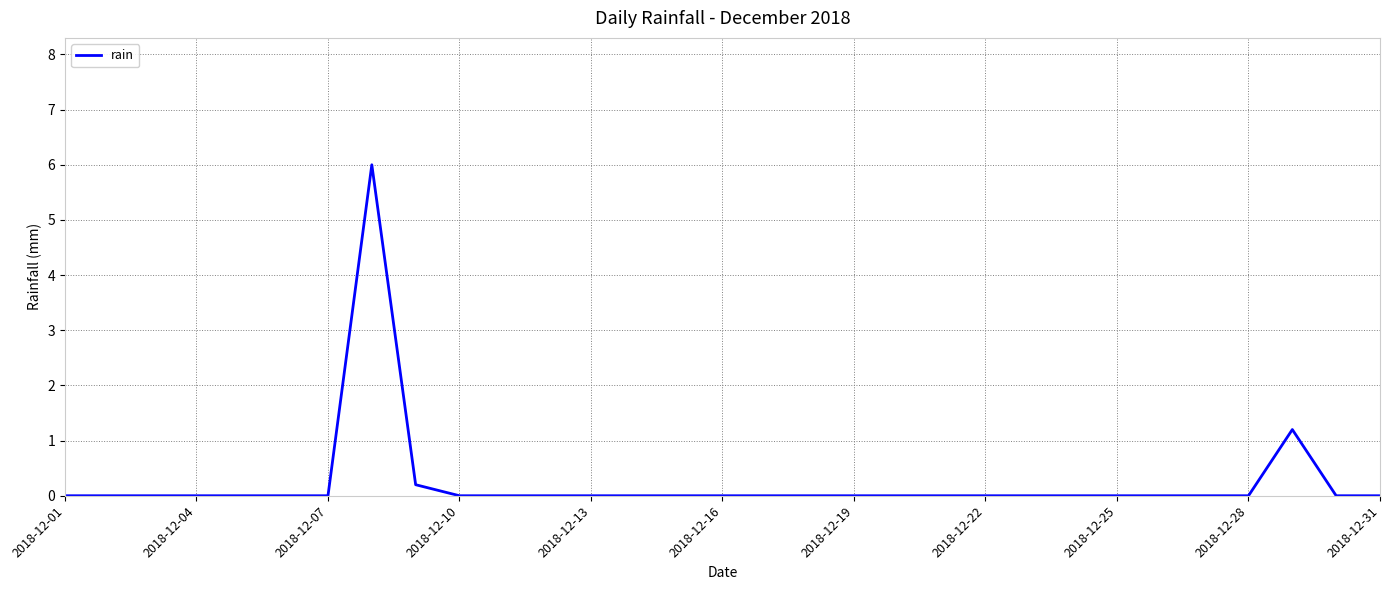

What is the greatest value displayed?

6.0